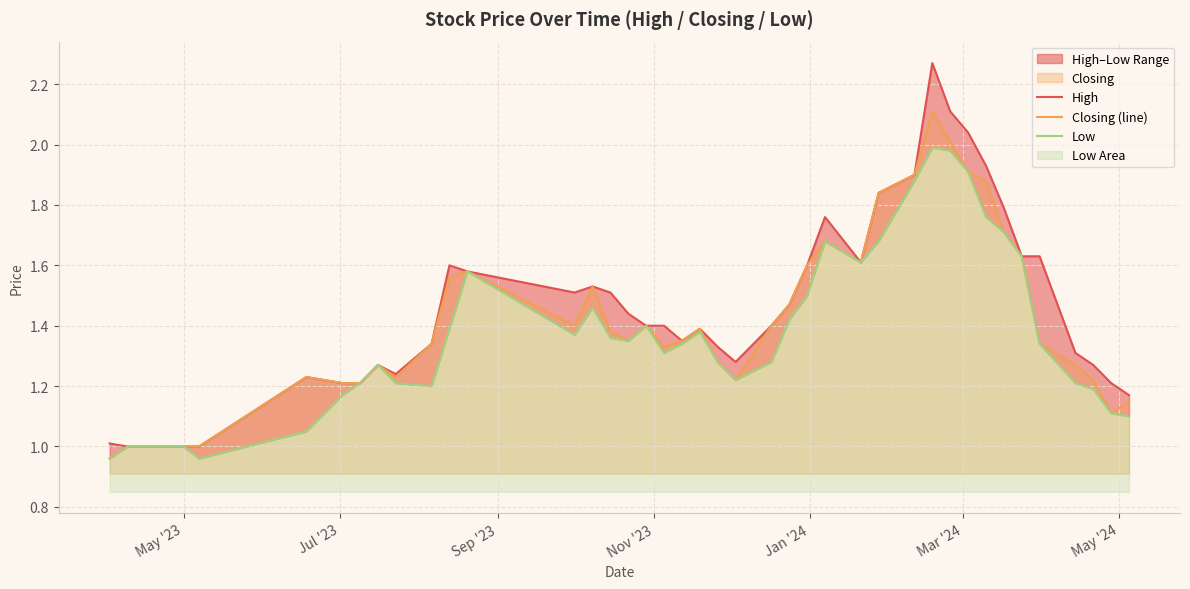

What is the maximum value for Closing (line)?

2.1